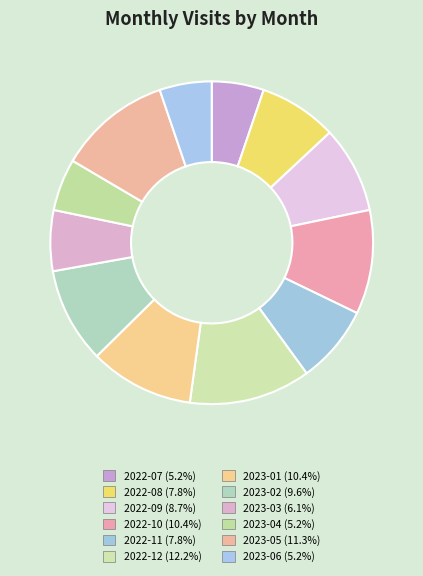

Count the number of slices in the pie.

12